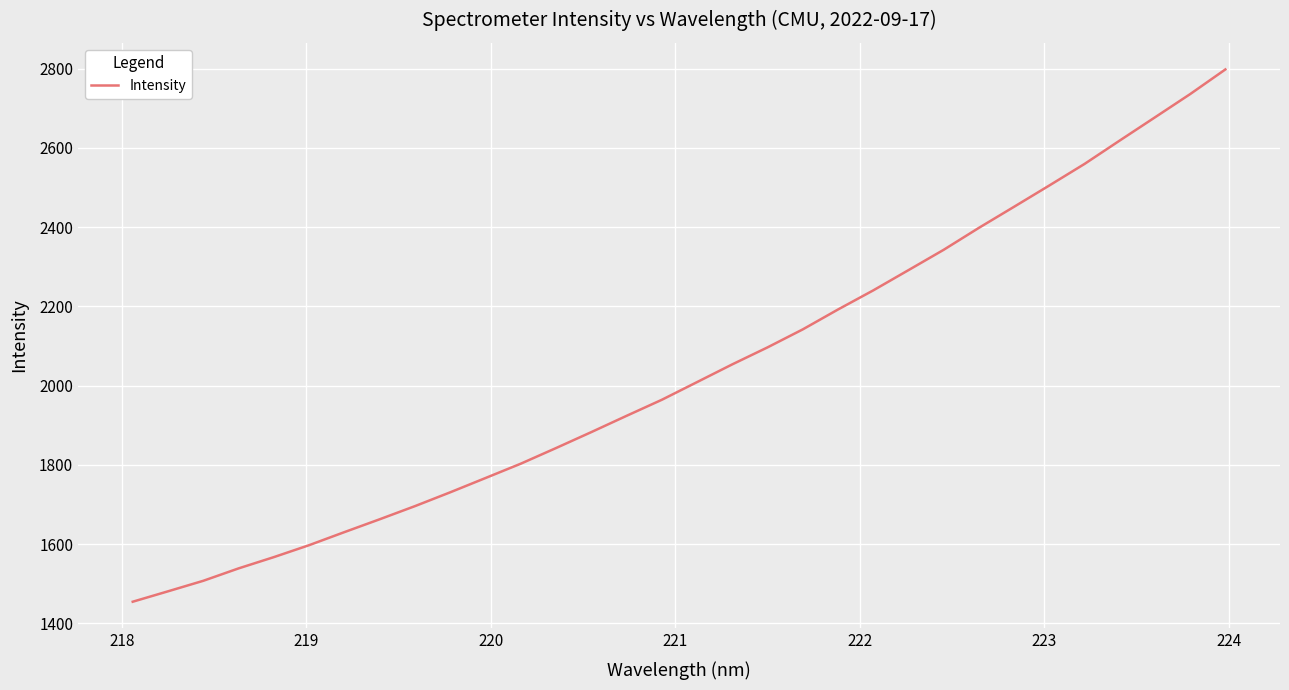

What is the difference between the maximum and minimum values?

1343.0